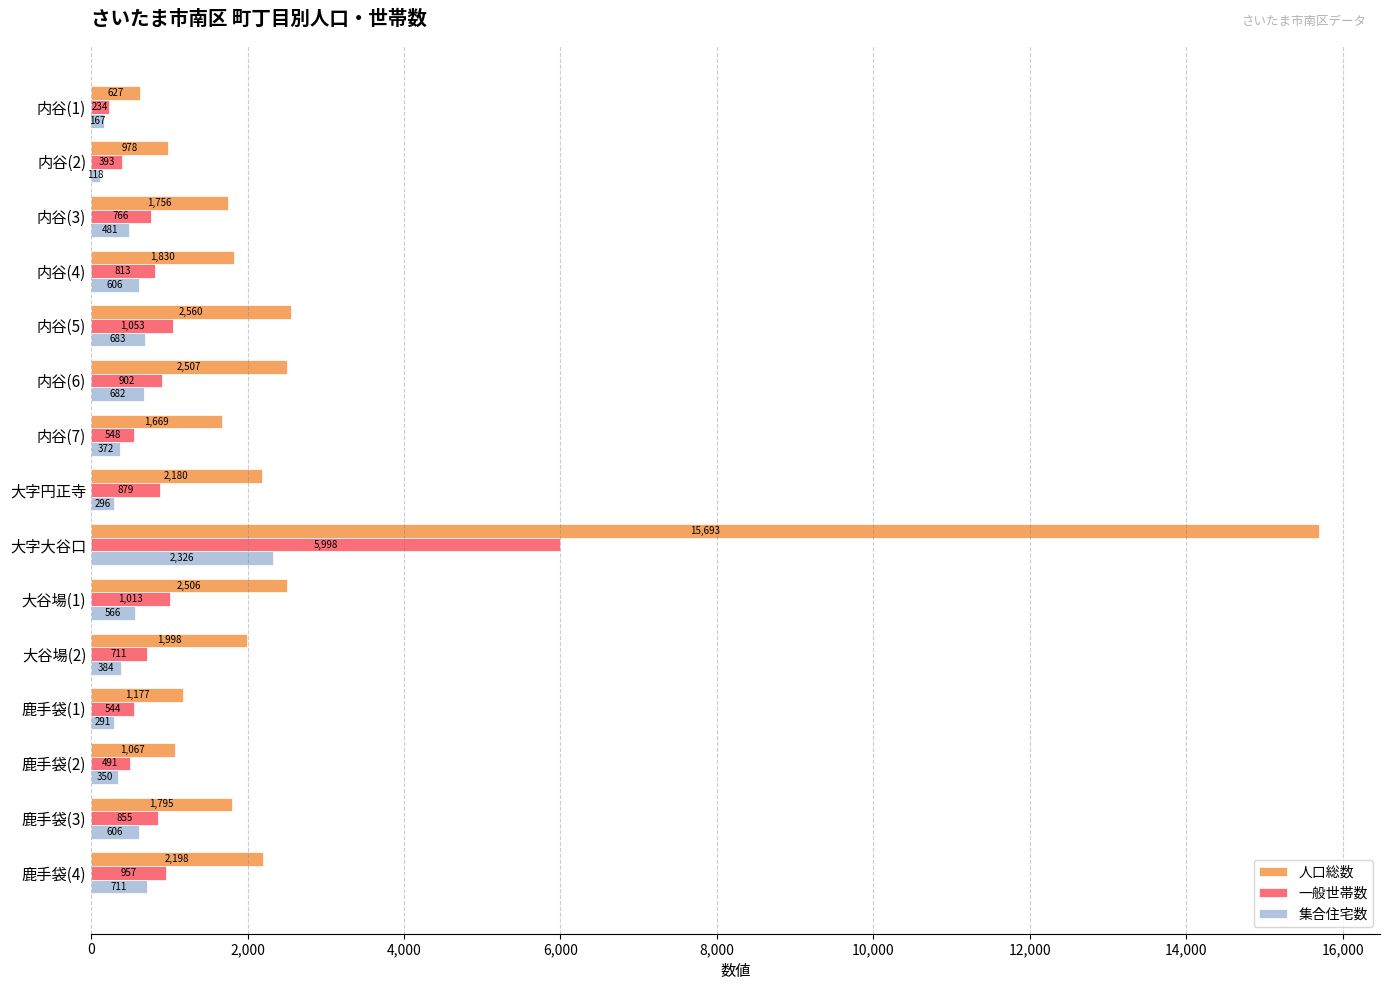

What is the sum of all 集合住宅数 values?

8639